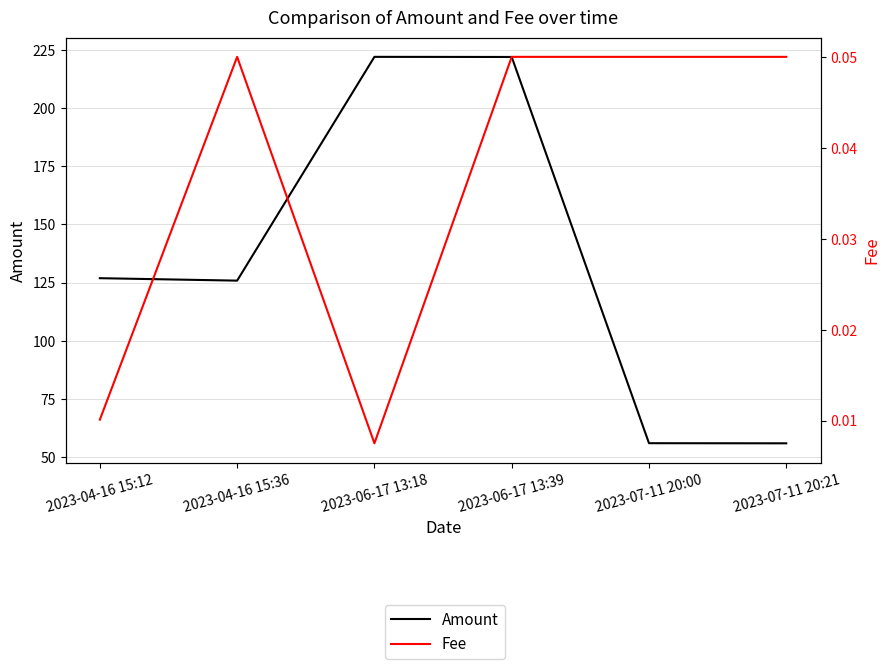

Which label corresponds to the largest value in the chart?

2023-06-17 13:18